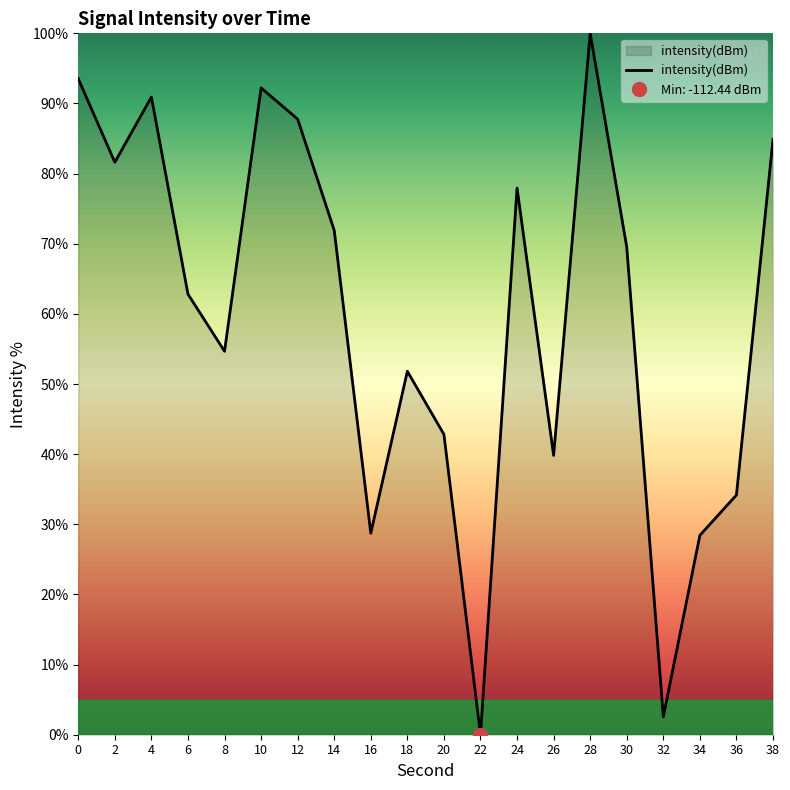

Between 10 and 30, which is larger?

10